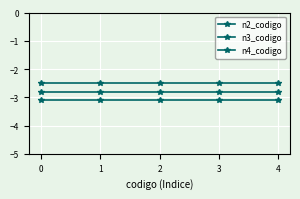

Is it true that n4_codigo equals -4.1 at 2?

False